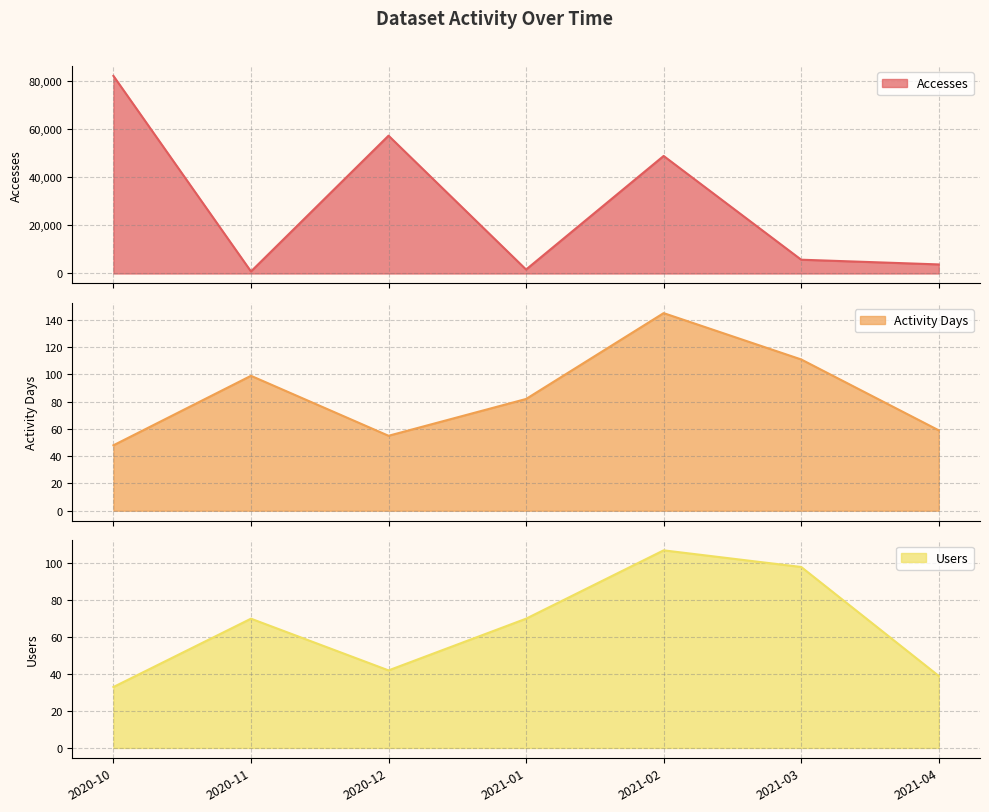

How many data points does each series have?

7